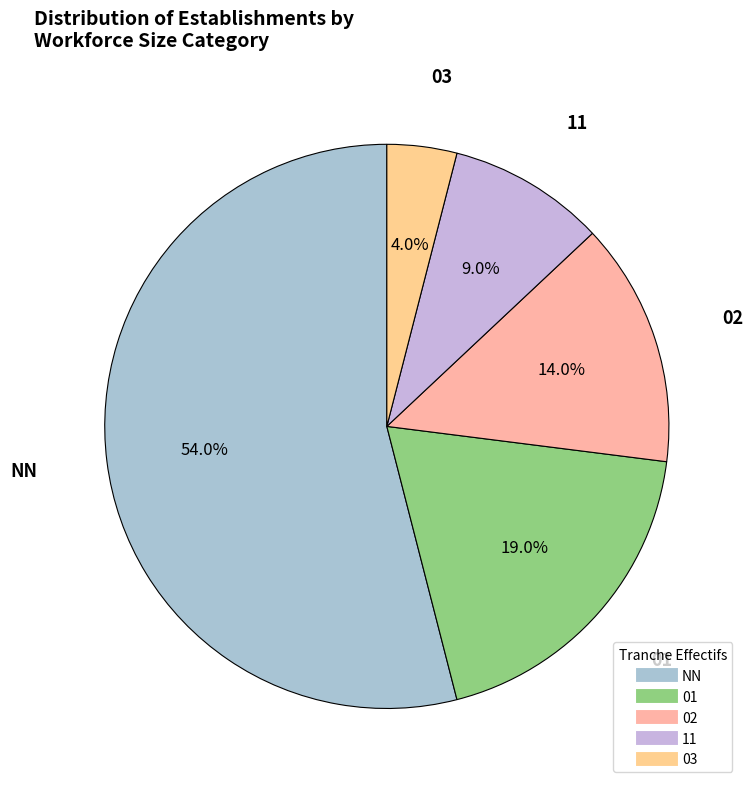

True or false: 01 accounts for 19% of the total.

True